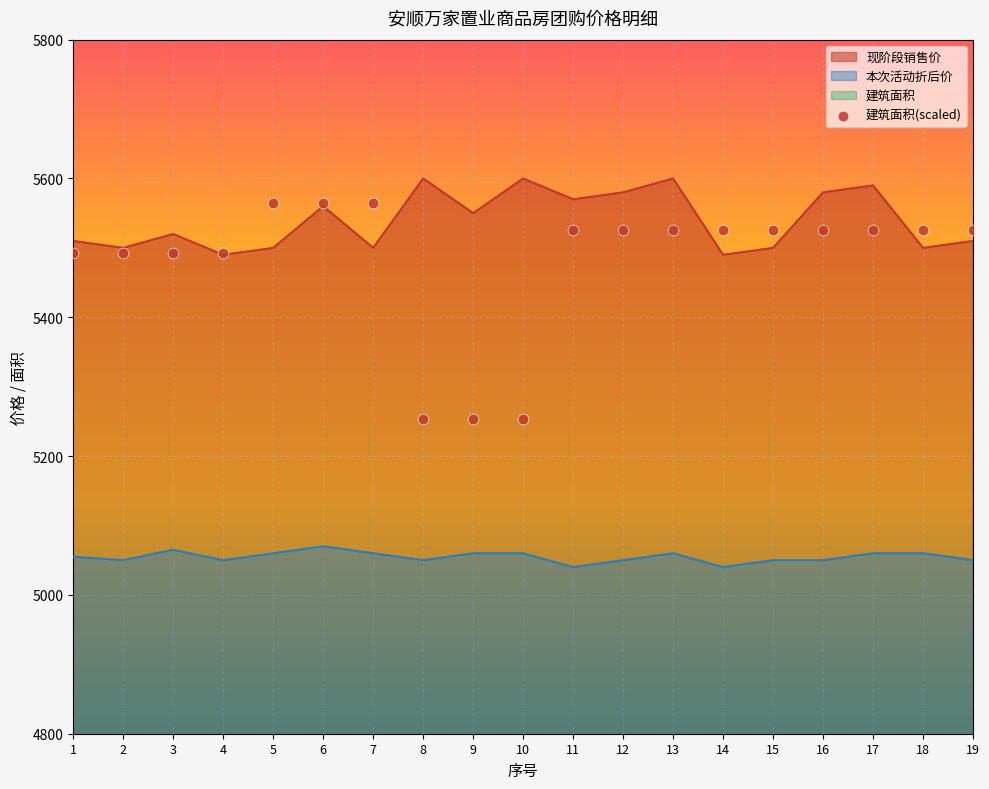

What is the lowest value of the 本次活动折后价 series?

5040